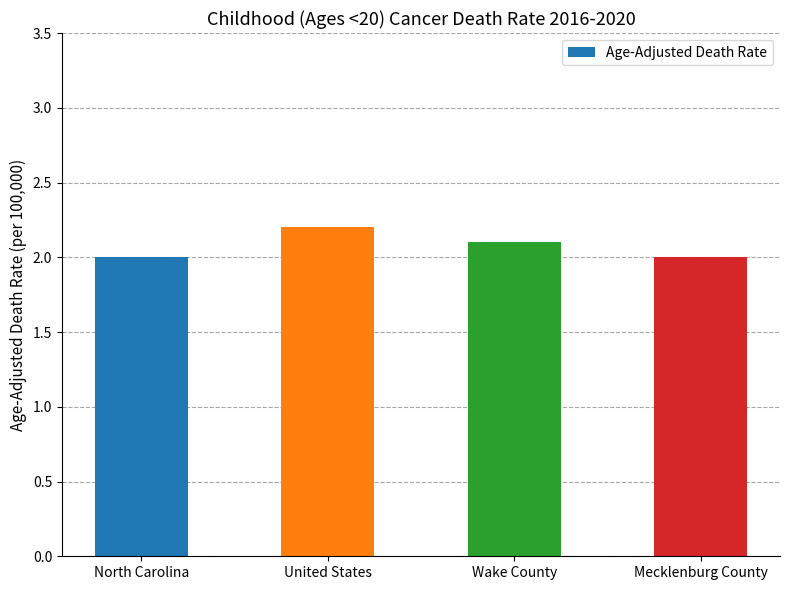

The chart shows a value of 2.0 at North Carolina. True or false?

True